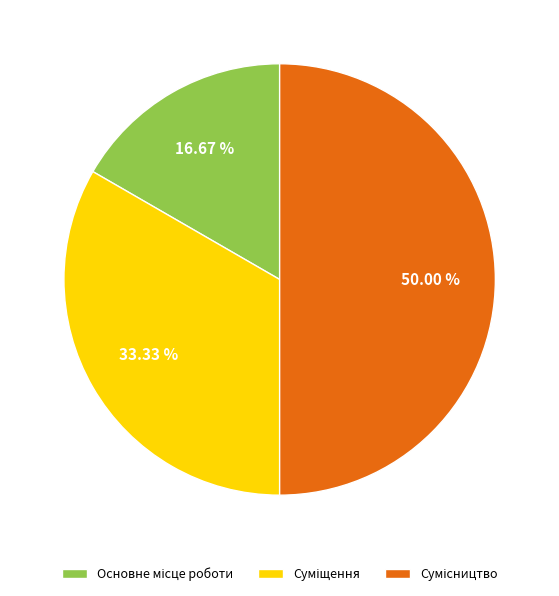

Is there a majority slice in this chart?

No